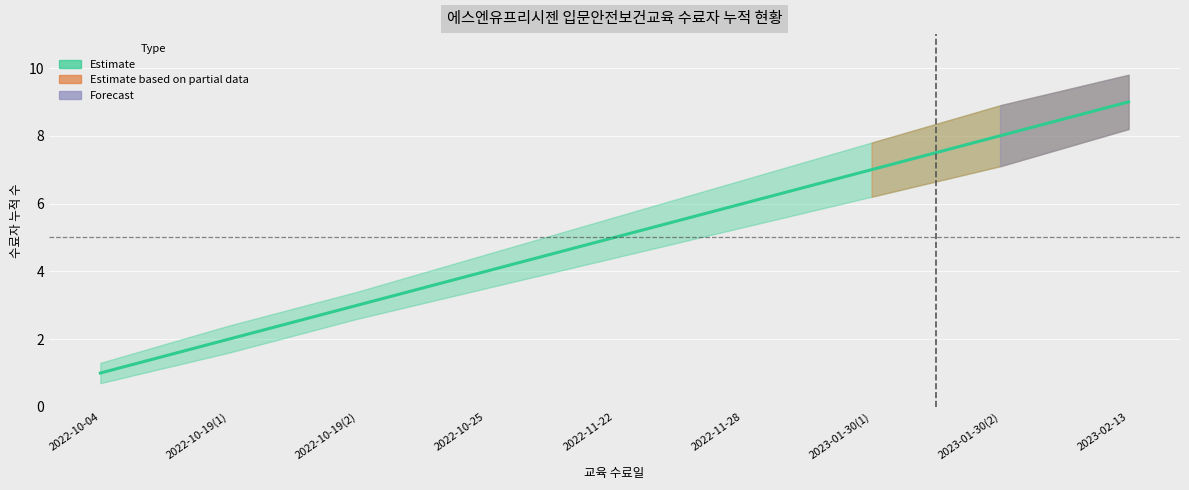

How many lines are shown in the chart?

1